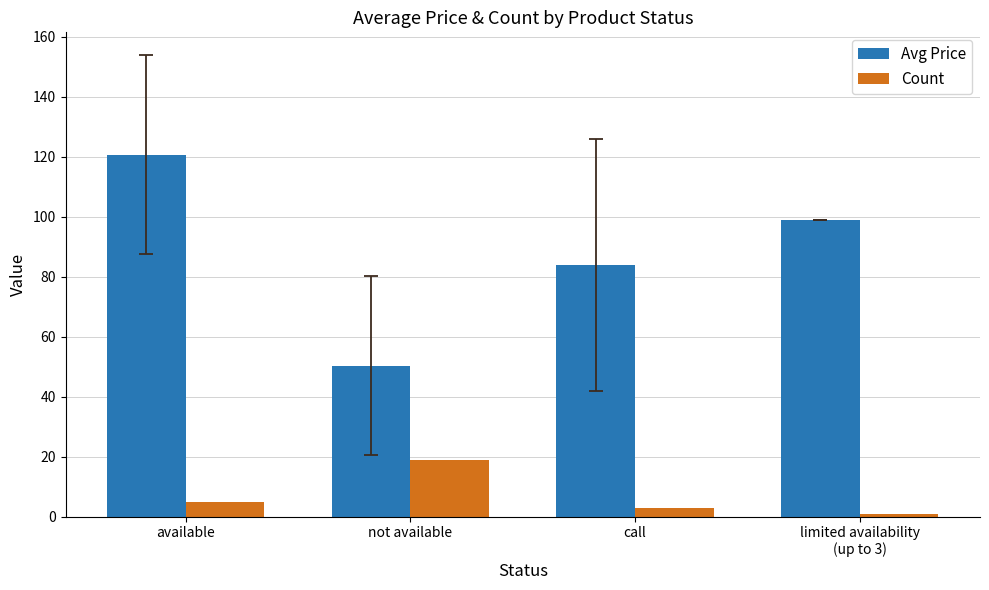

The value of Avg Price at call is 84.0. True or false?

True